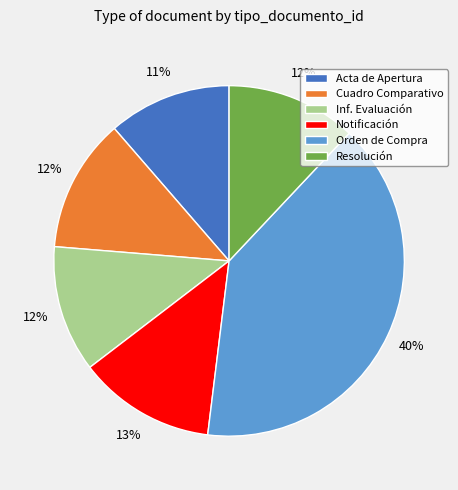

Which has a higher value, Resolución or Notificación?

Notificación